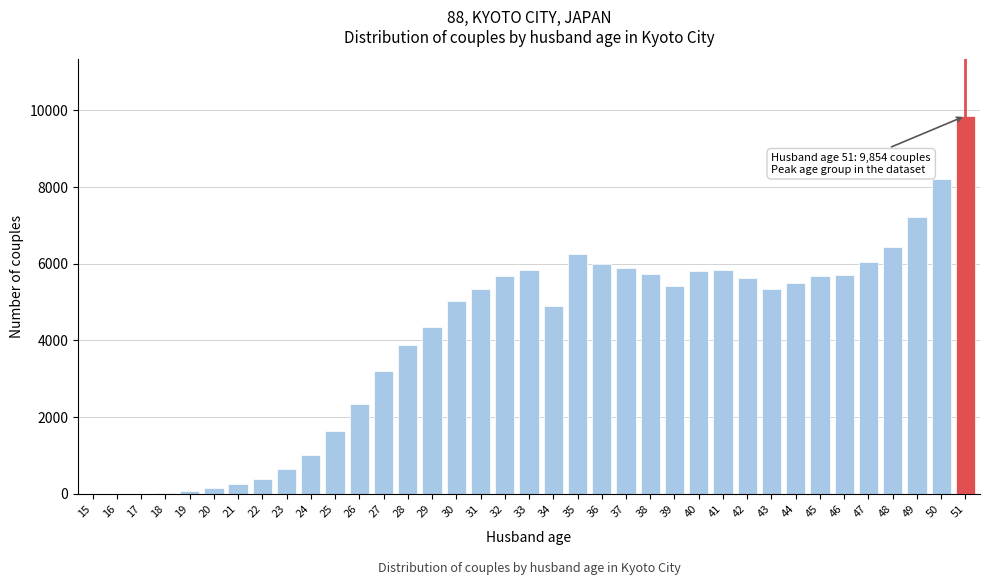

The value at 24 is 1013. True or false?

True